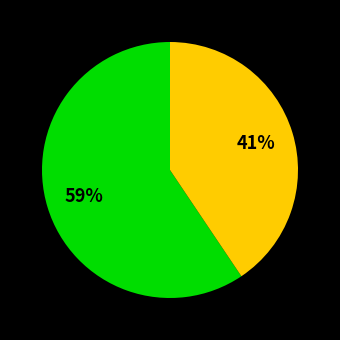

How many slices are in this pie chart?

2